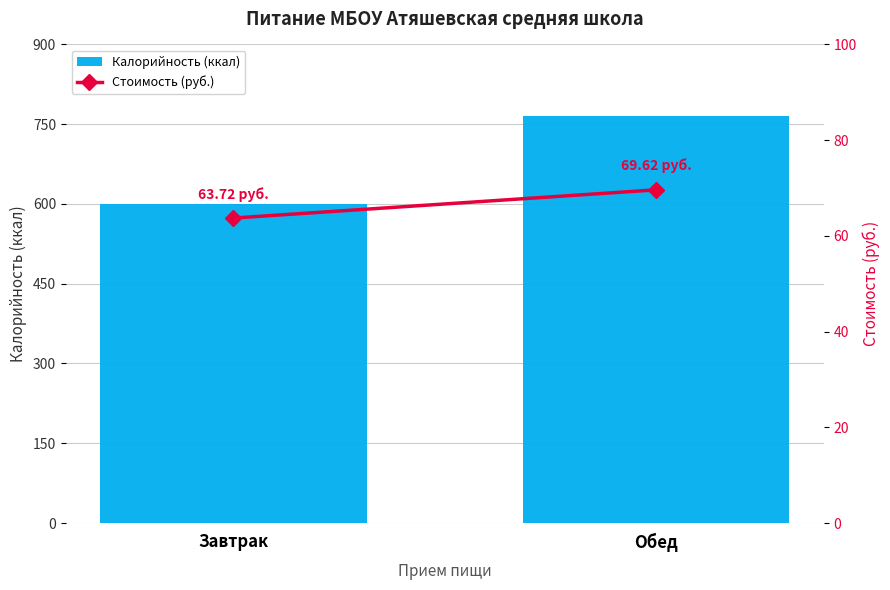

Which series has the largest total across all categories?

Калорийность (ккал)